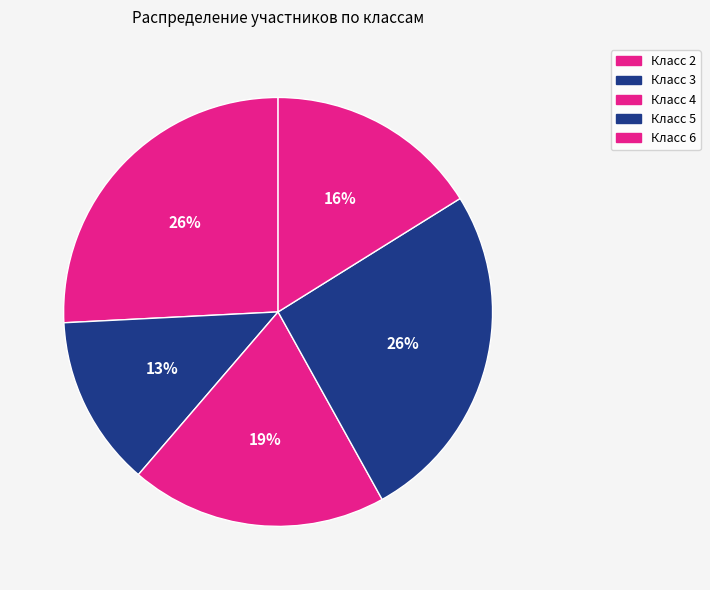

How many slices are in this pie chart?

5